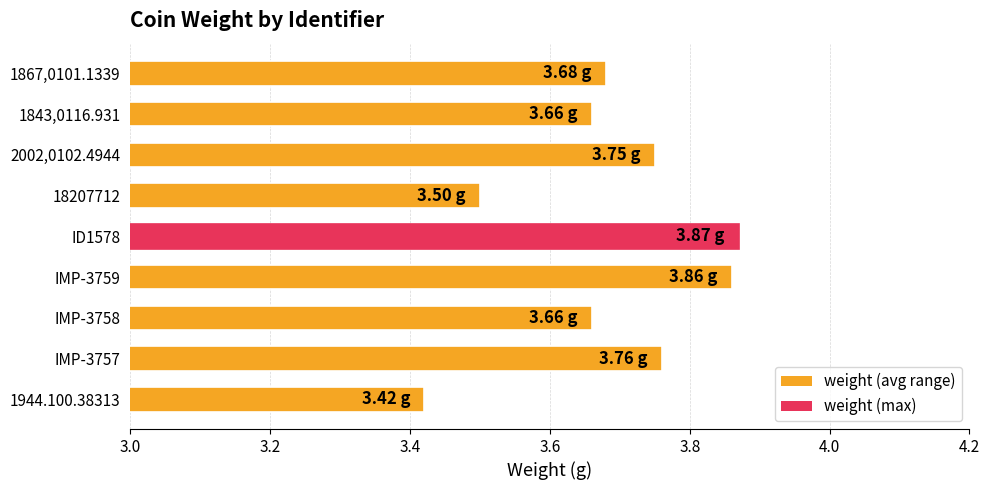

Which has a higher value, 2002,0102.4944 or ID1578?

ID1578